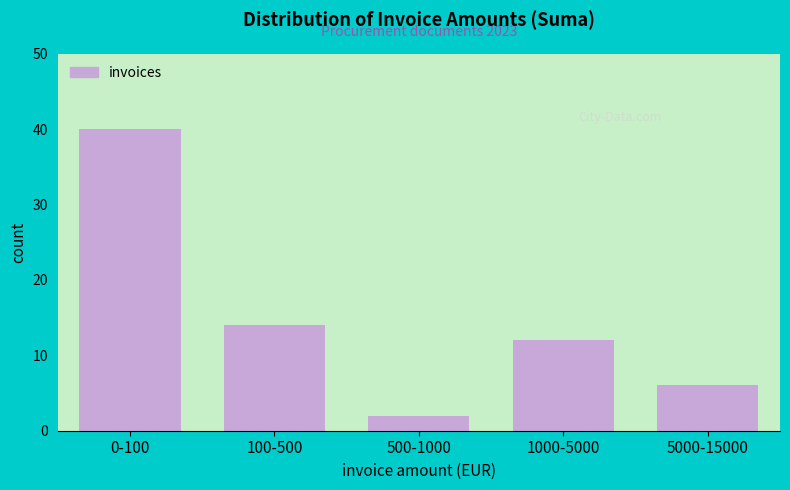

Reading left to right, extract all data points from this chart.

40	14	2	12	6